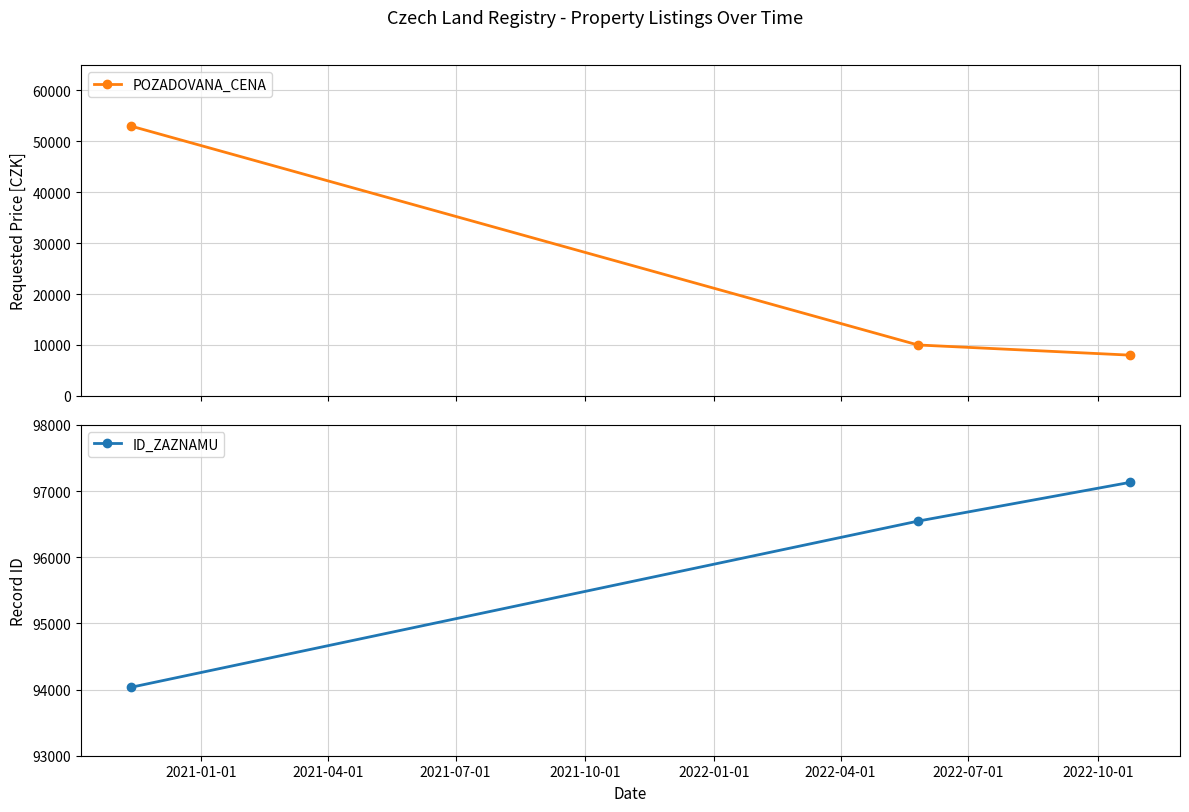

What is the lowest value of the POZADOVANA_CENA series?

8000